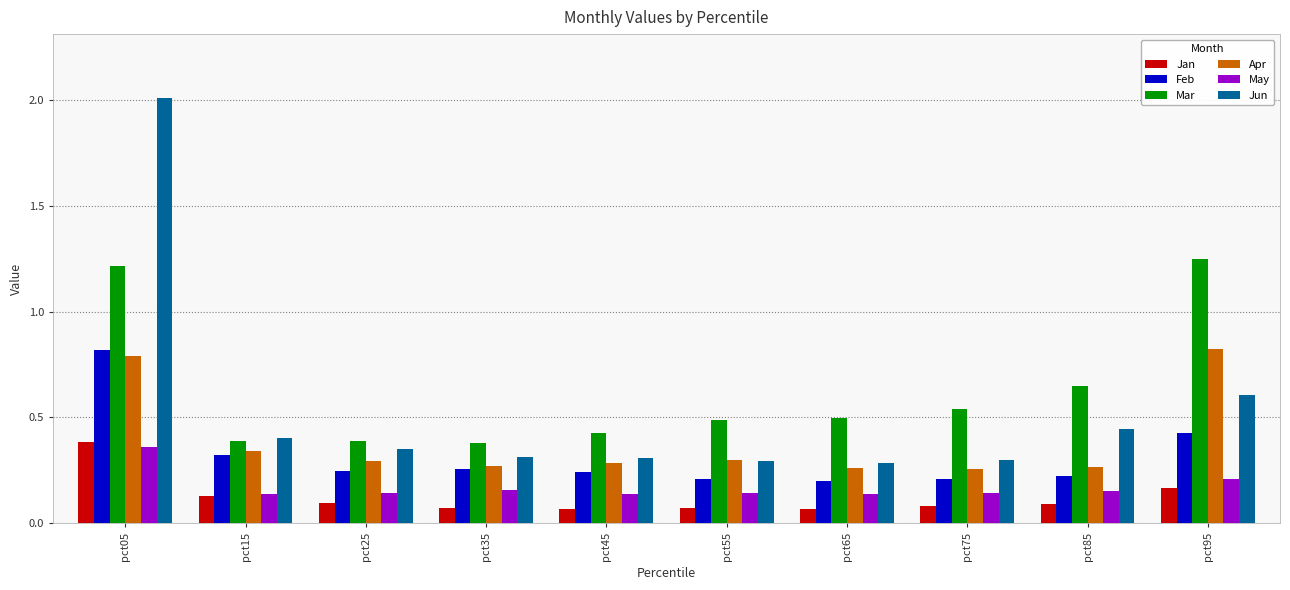

What is the greatest value displayed?

2.0